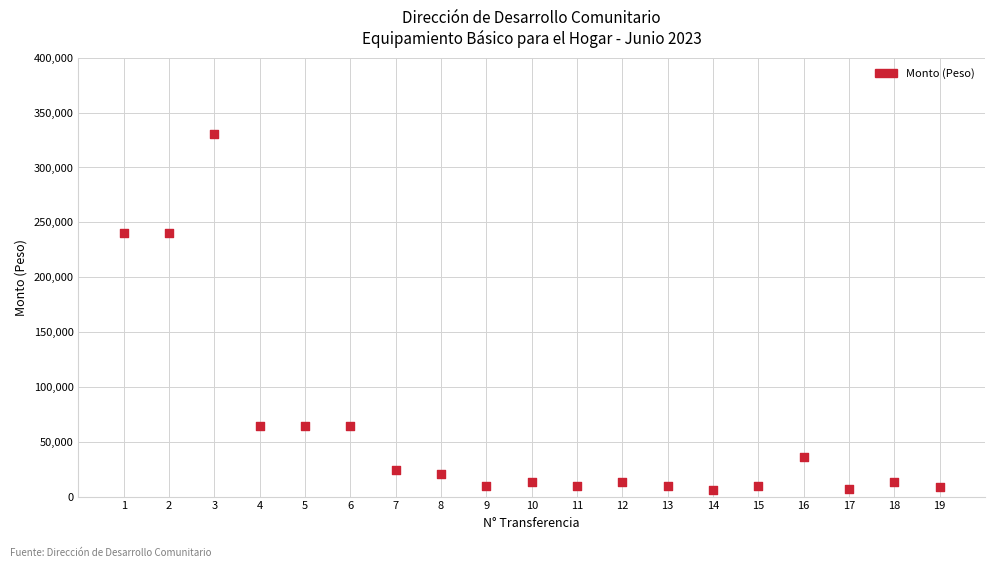

What is the range of X values (max minus min)?

18